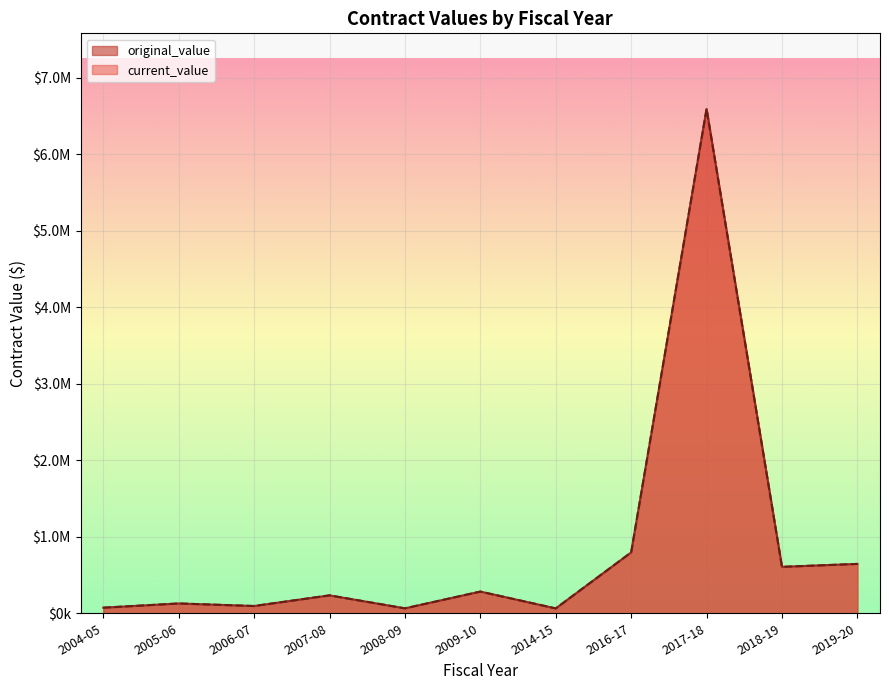

In current_value, how many points are lower than both neighbors (excluding endpoints)?

3